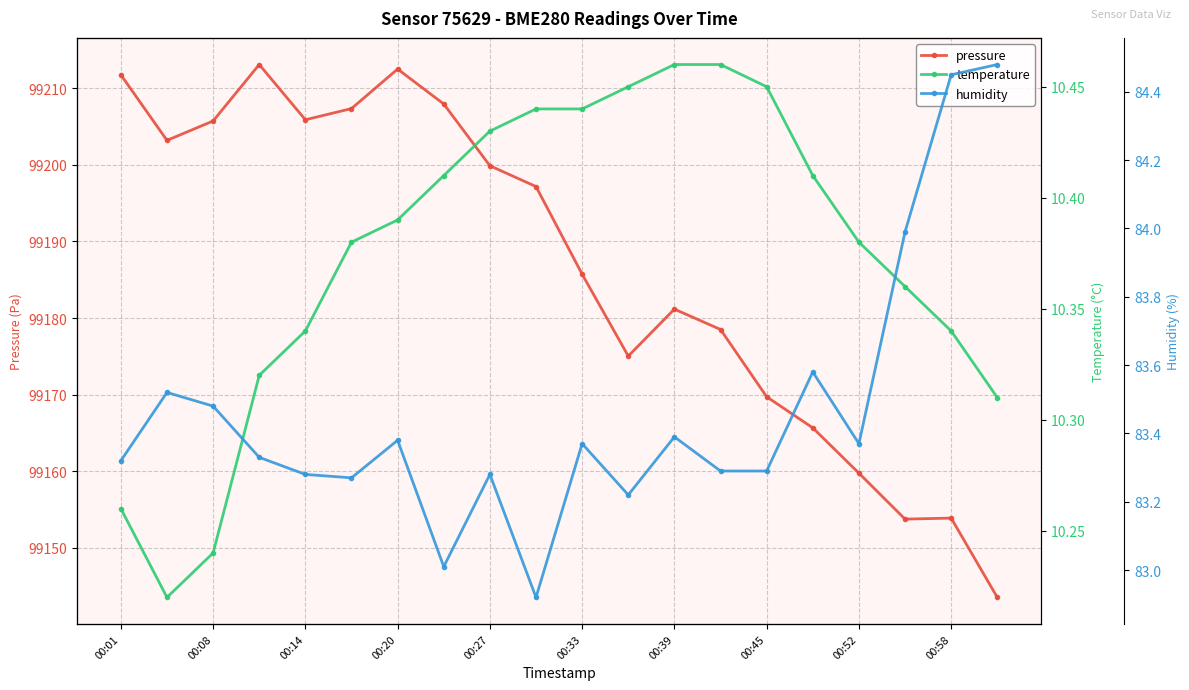

True or false: pressure has more than 2 interior local peaks.

True